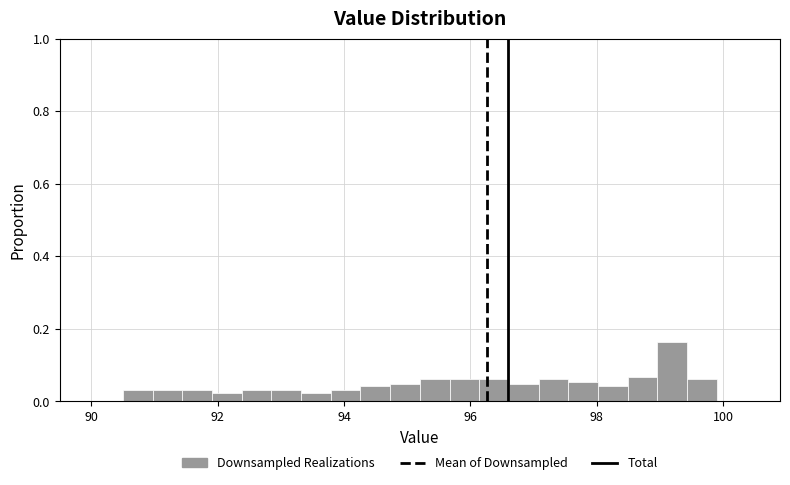

Around what value on the x-axis is the tallest bar? Give the approximate position of its centre, as read against the axis.

99.2